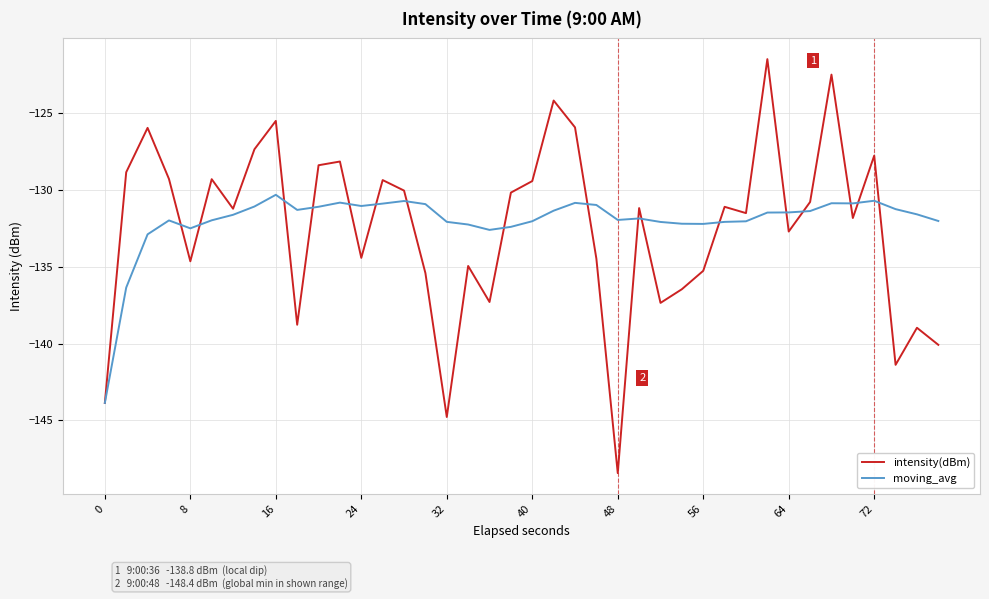

Rank the series by their maximum value, from highest to lowest.

intensity(dBm), moving_avg